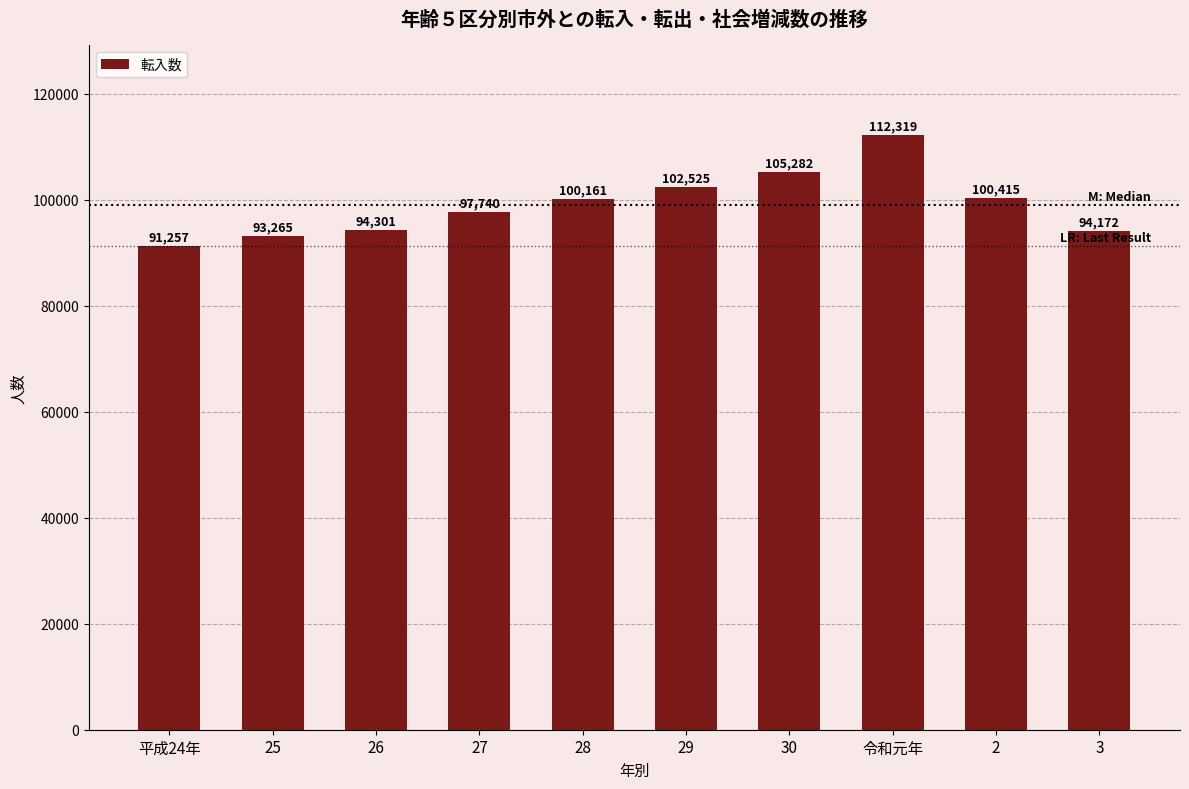

What is the difference between the values at 30 and 26?

10981